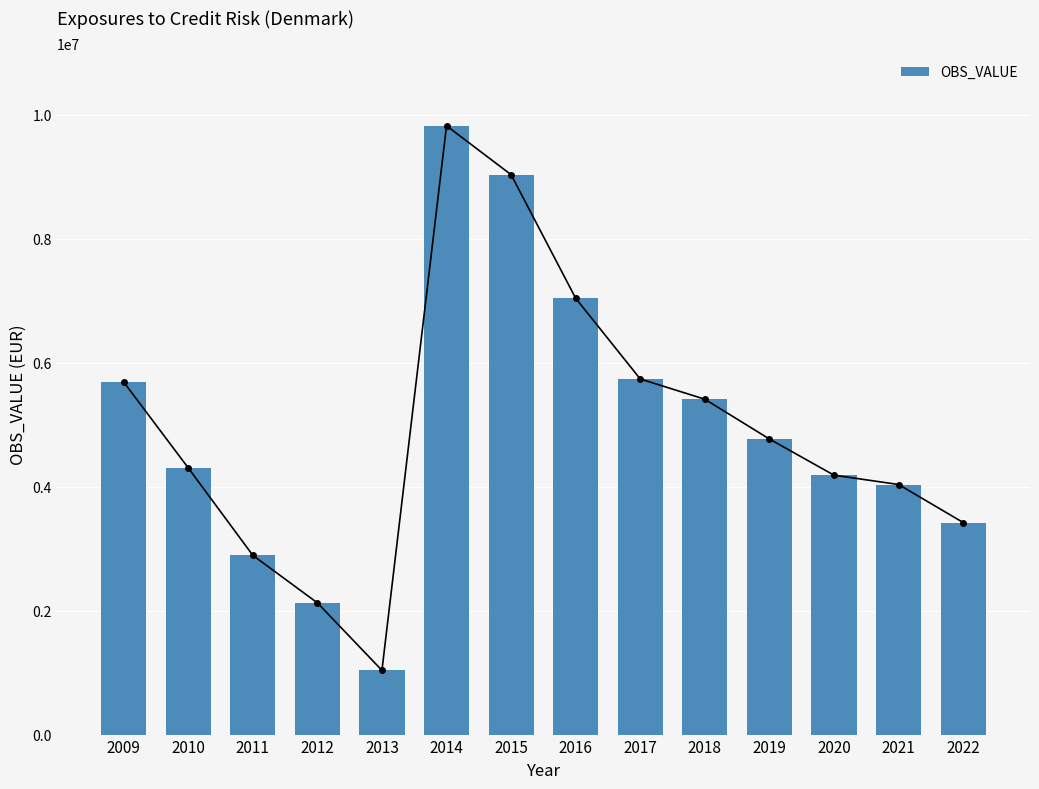

What is the value of the 14th bar from the left?

3421603